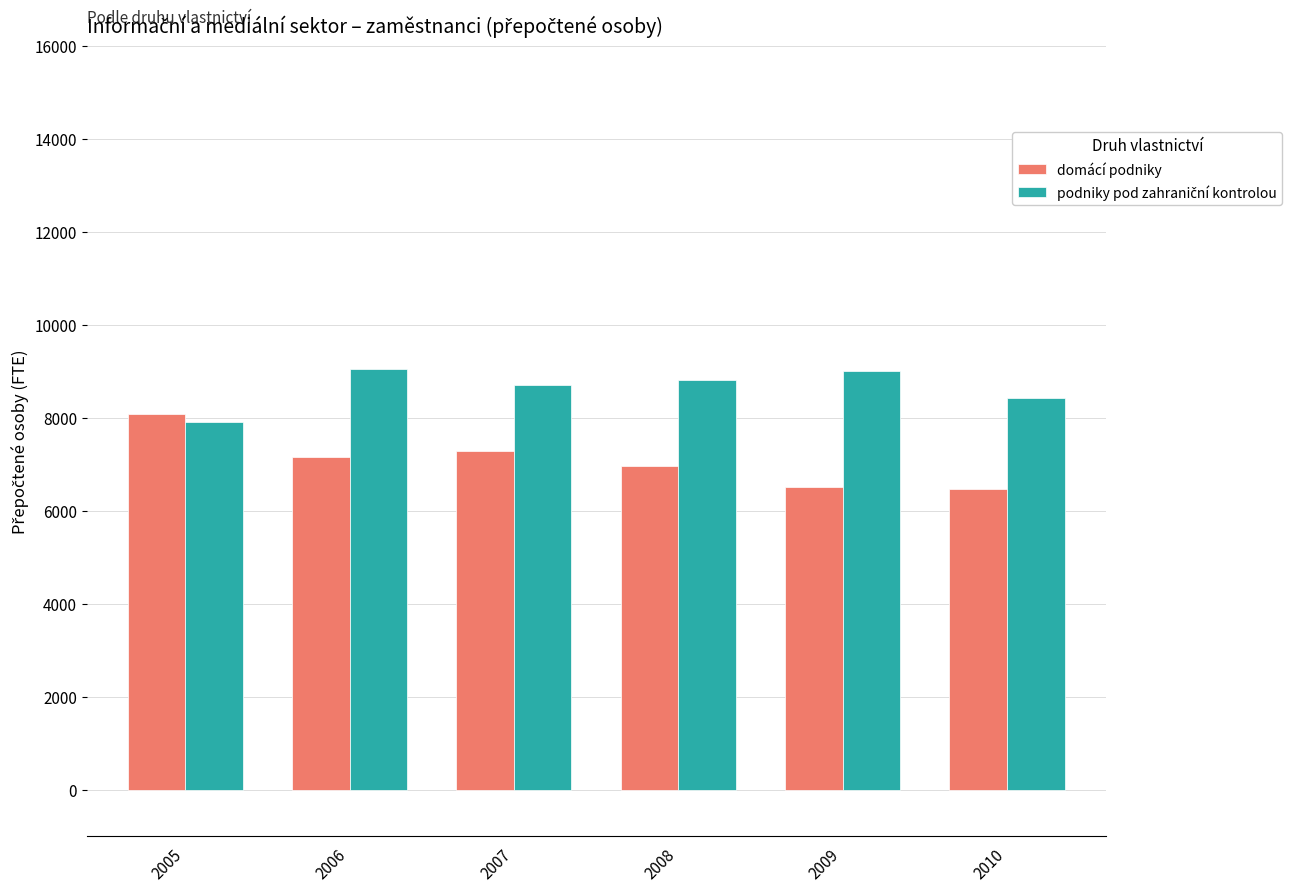

What is the maximum value for domácí podniky?

8079.8